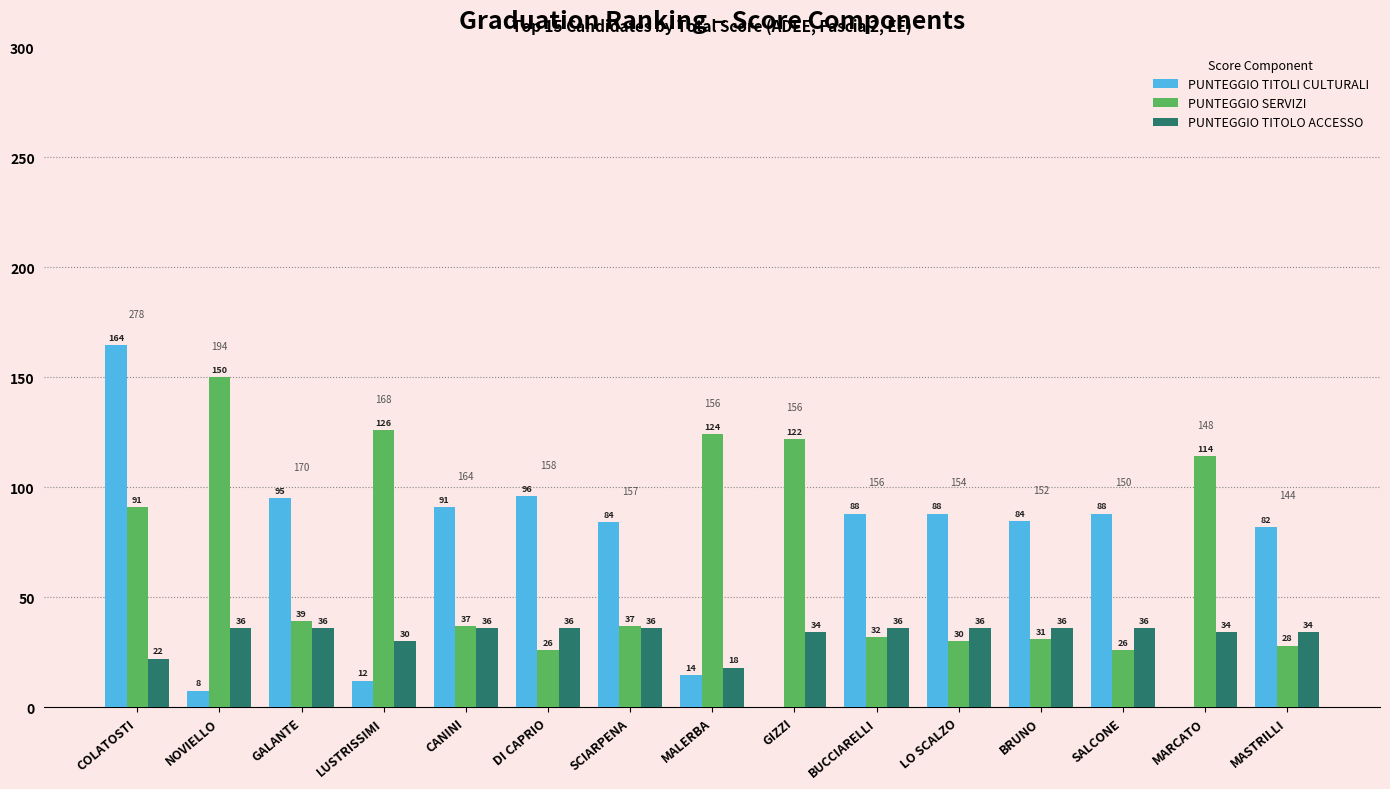

Count the number of data series in this chart.

3